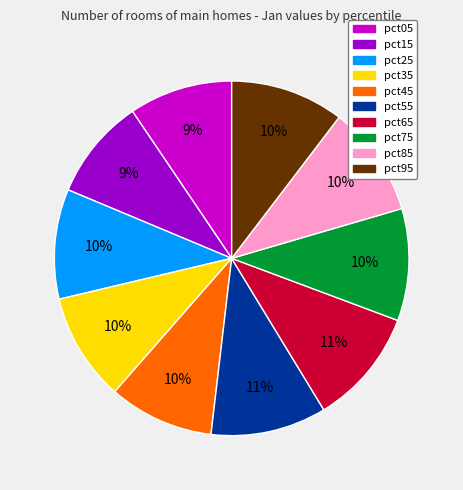

True or false: pct05 accounts for 9% of the total.

True